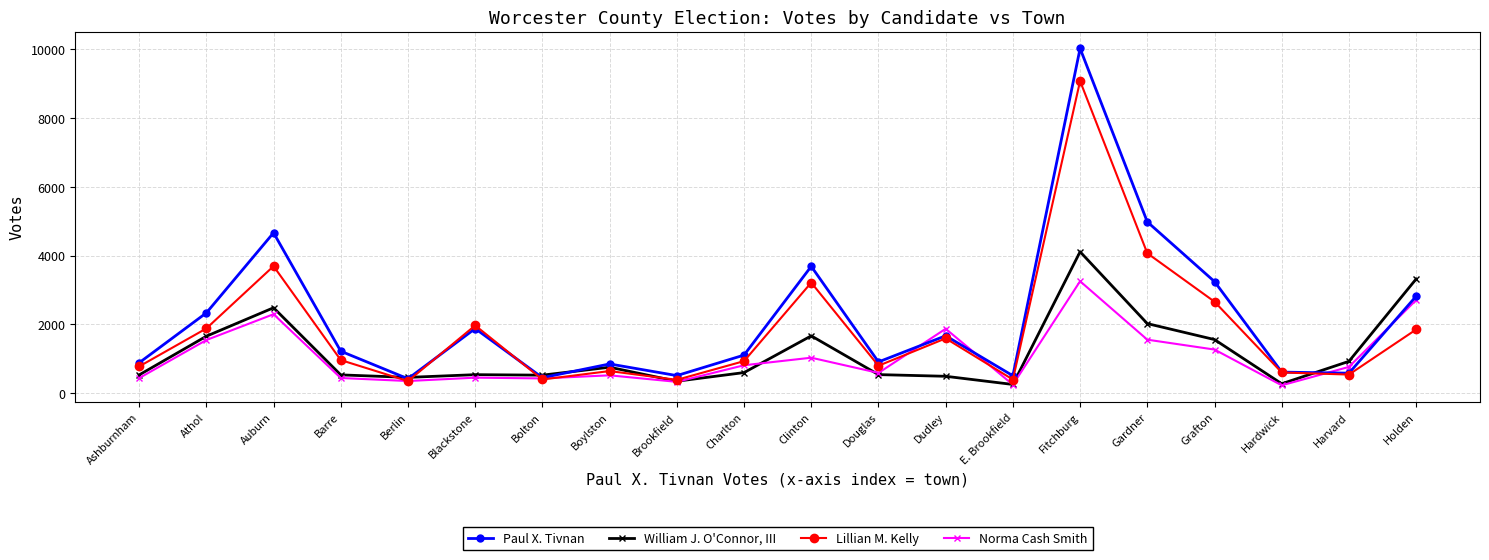

What is the difference between the maximum and minimum values in the Norma Cash Smith series?

3030